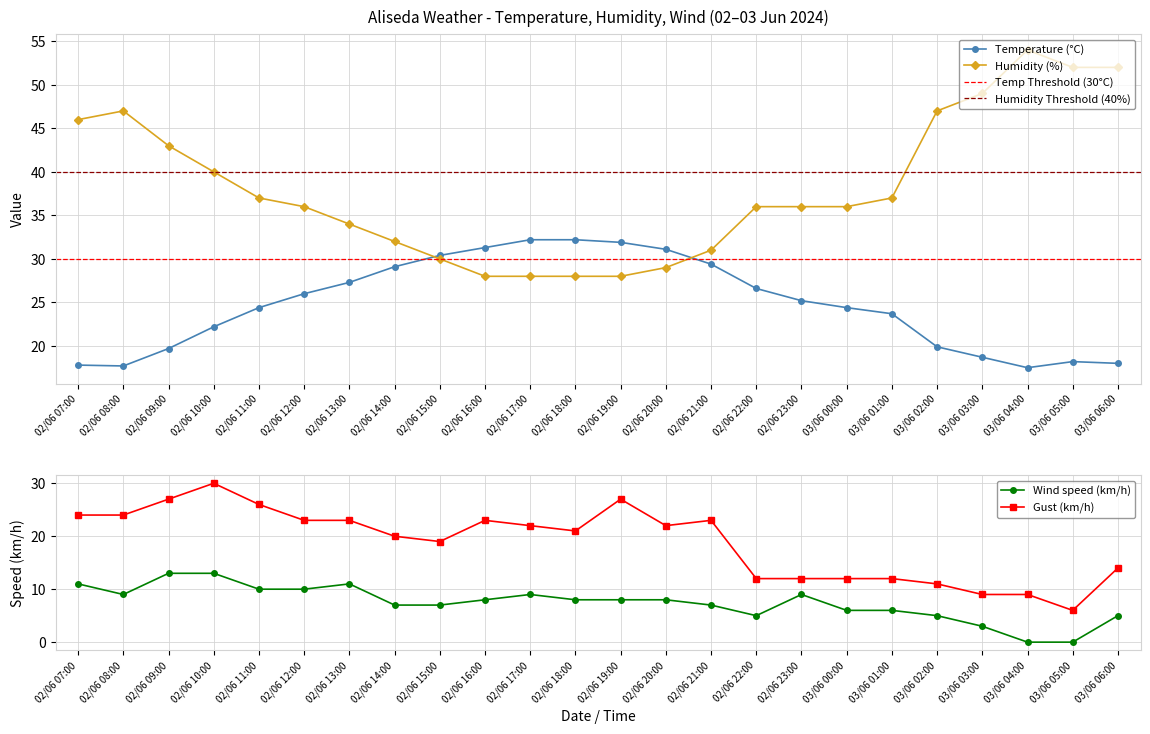

The value of Humidity (%) at 02/06 20:00 is 15.6. True or false?

False